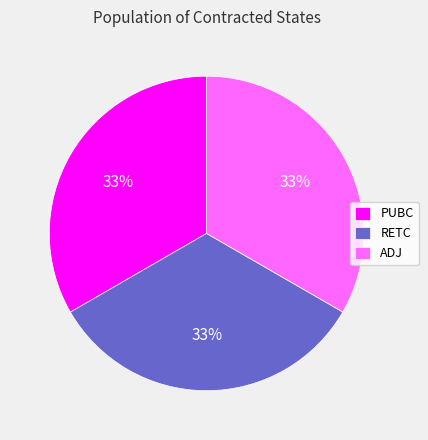

True or false: ADJ accounts for 26% of the total.

False